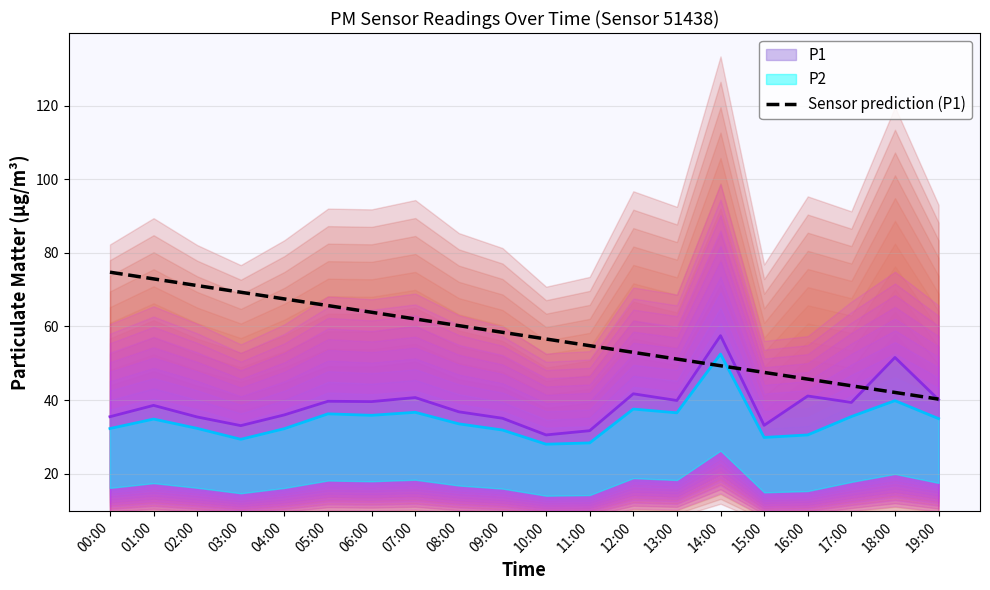

Which label corresponds to the smallest value in the chart?

19:00